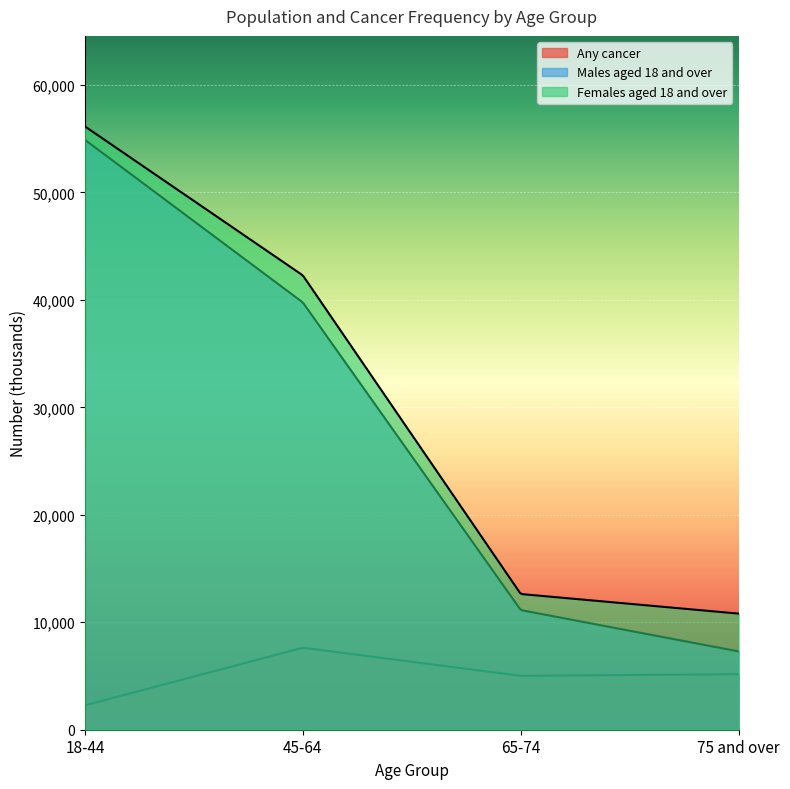

What position from the left is 65-74?

3